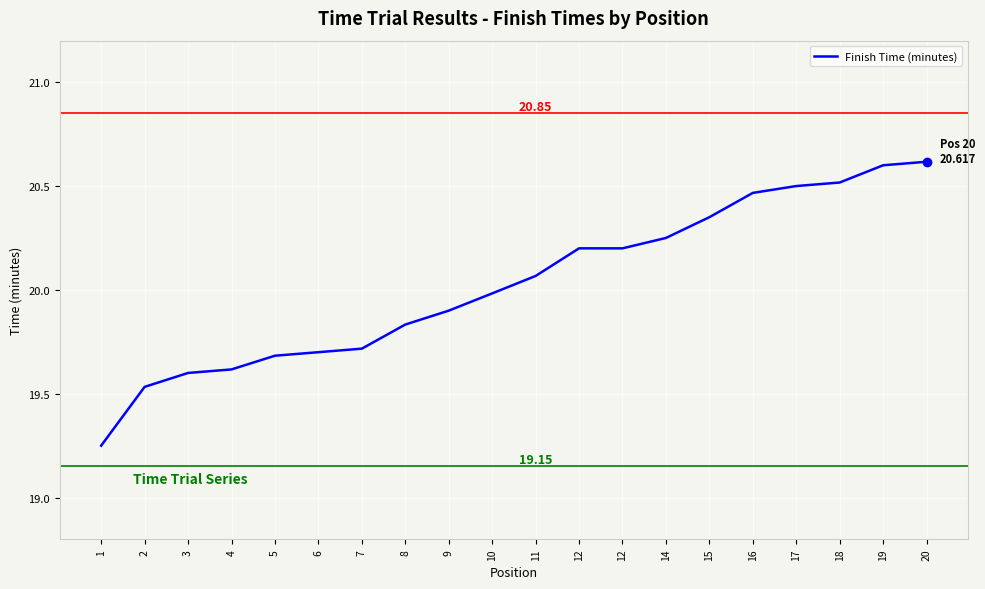

How many lines are shown in the chart?

1